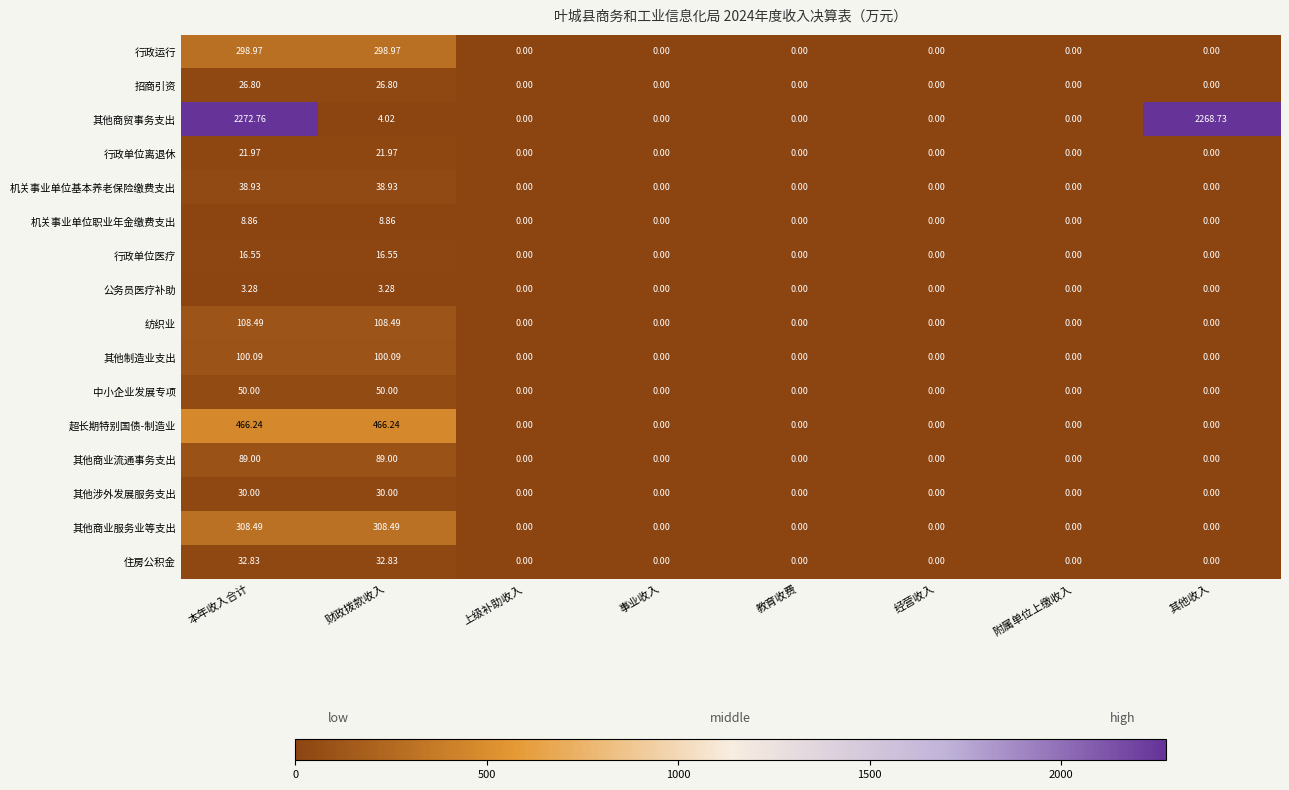

Which label corresponds to the largest value in the chart?

本年收入合计